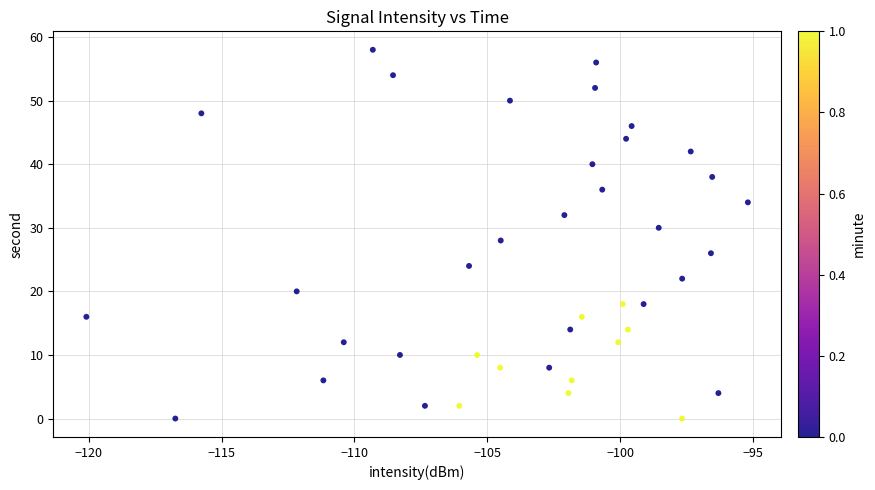

What is the range of Y values (max minus min)?

58